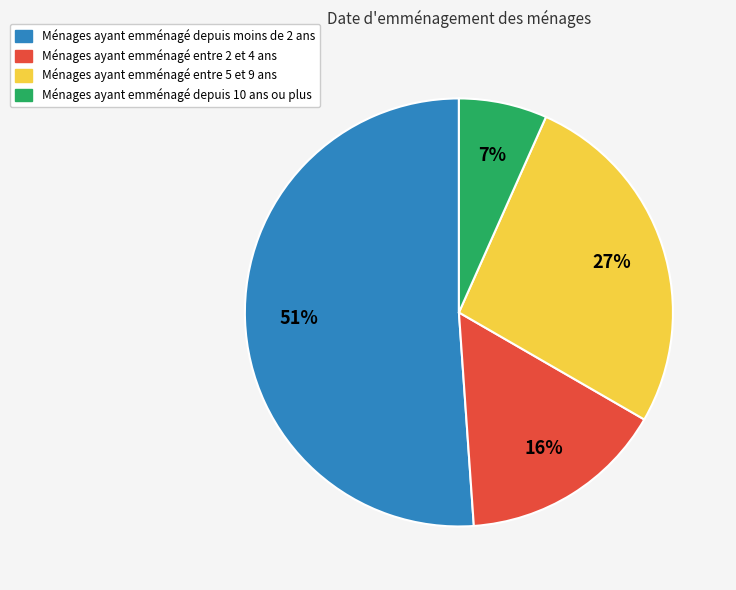

How many slices are in this pie chart?

4